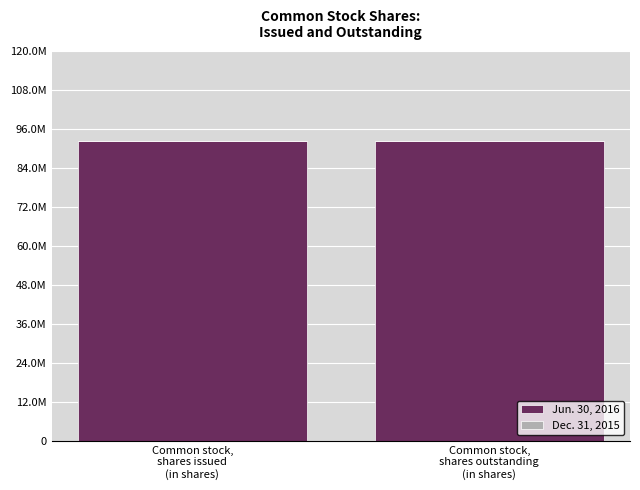

At which label does Jun. 30, 2016 reach its peak?

Common stock,
shares issued
(in shares)